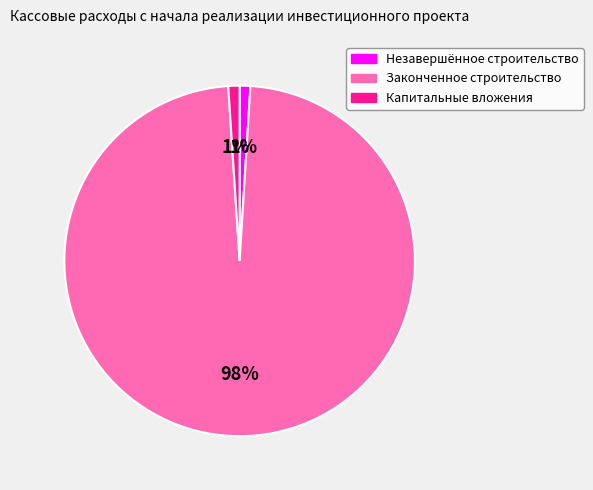

To the nearest percent, what is the difference between the largest and smallest slice percentages?

97%